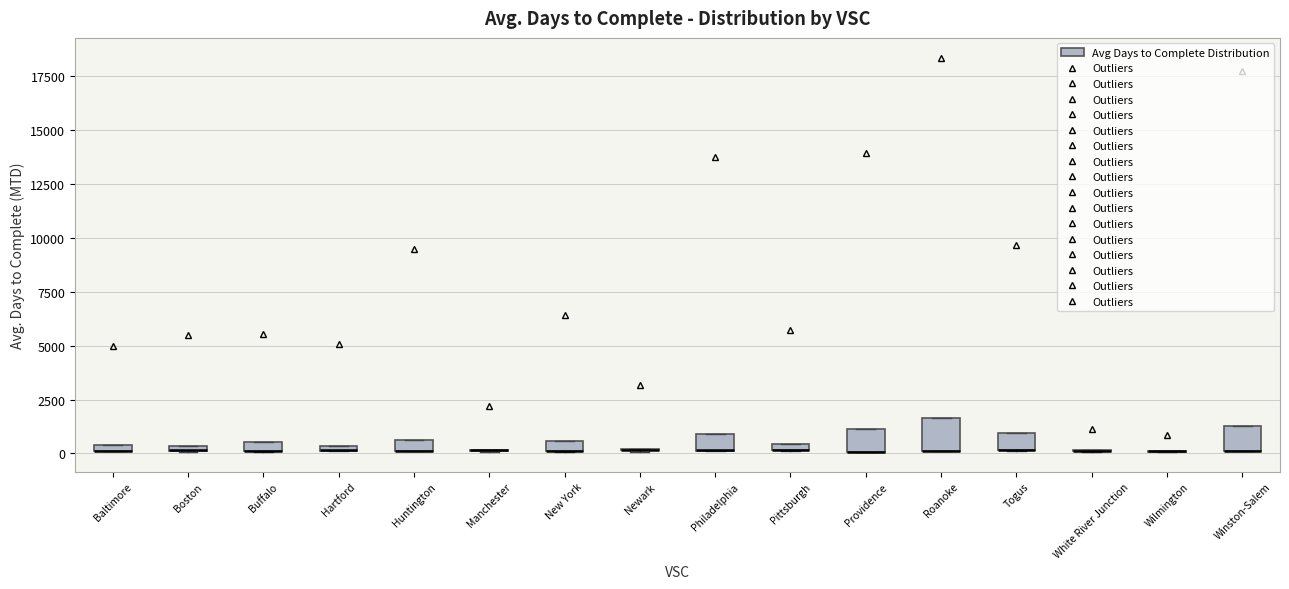

Where is the lower edge of the box for Roanoke on the y-axis? The values are not printed on the chart, so give them approximately, as read against the axis.

0